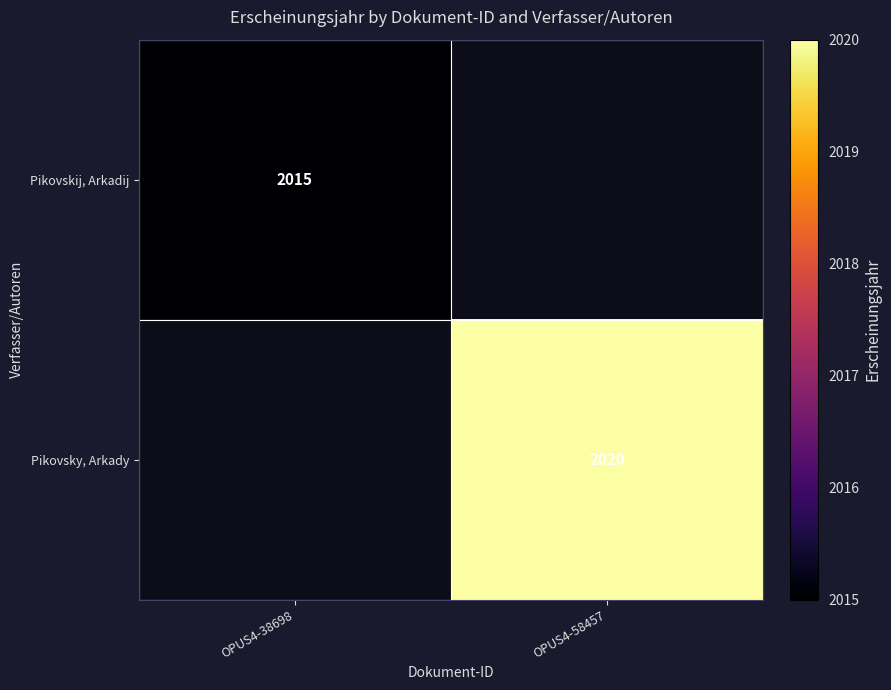

The Pikovsky, Arkady series shows 3042 at OPUS4-58457. True or false?

False